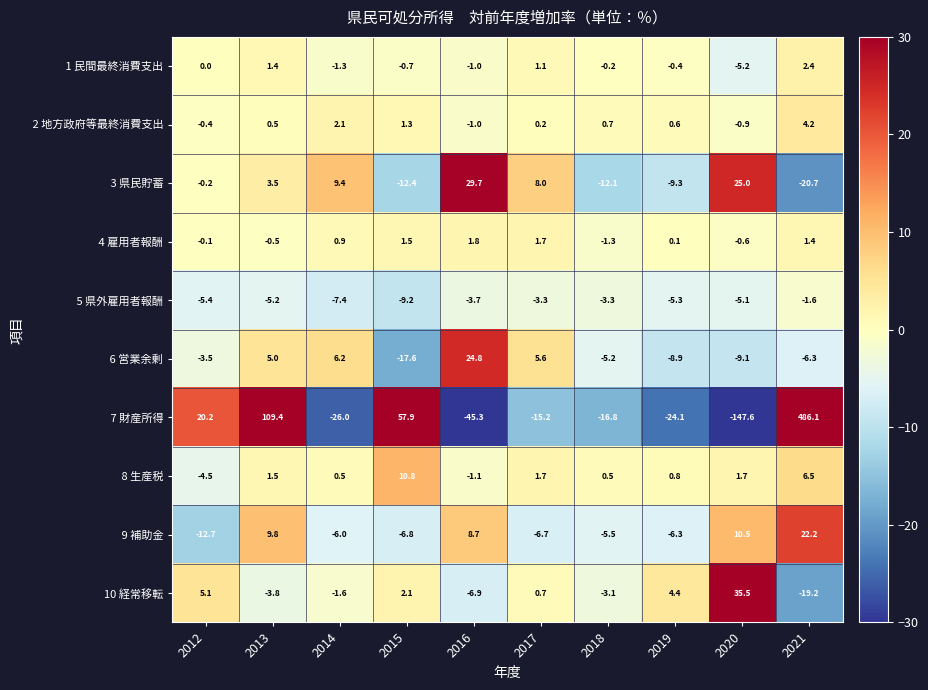

At which label does 10 経常移転 first exceed 0?

2012